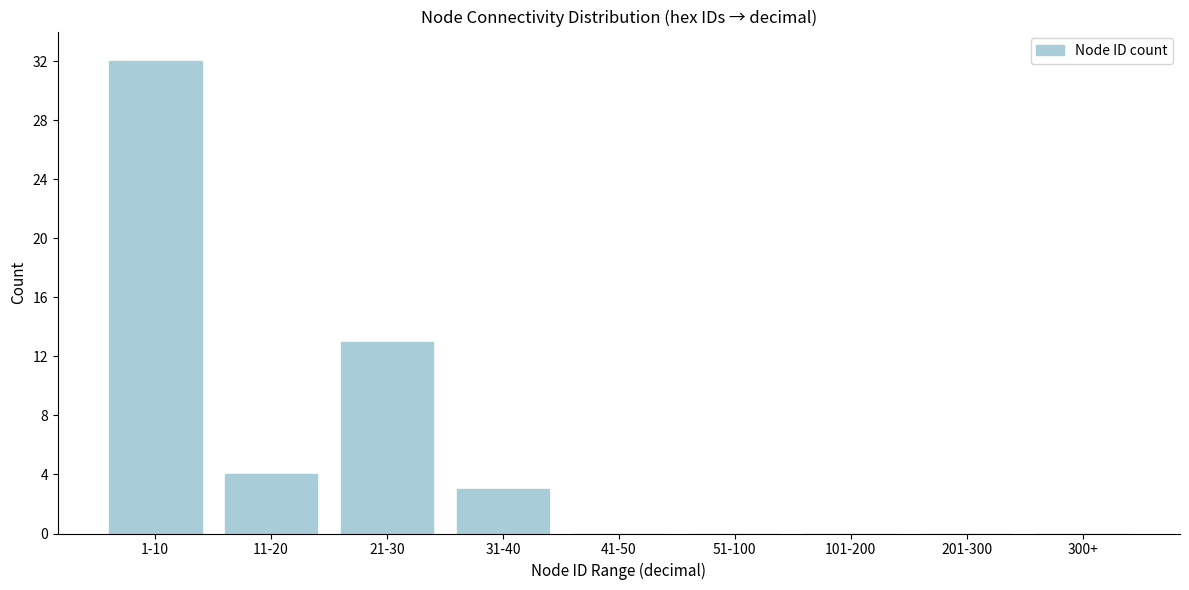

Reading left to right, transcribe all the data shown in this chart.

1-10=32	11-20=4	21-30=13	31-40=3	41-50=0	51-100=0	101-200=0	201-300=0	300+=0